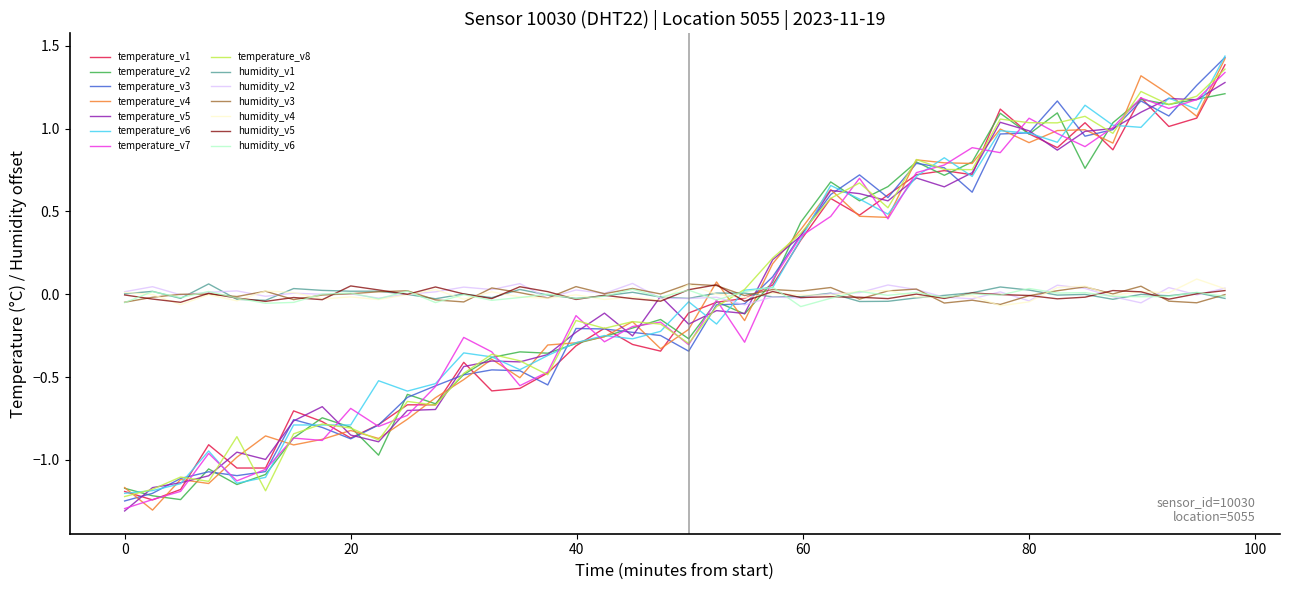

After their last crossing, which series has the higher values: temperature_v2 or humidity_v5?

temperature_v2